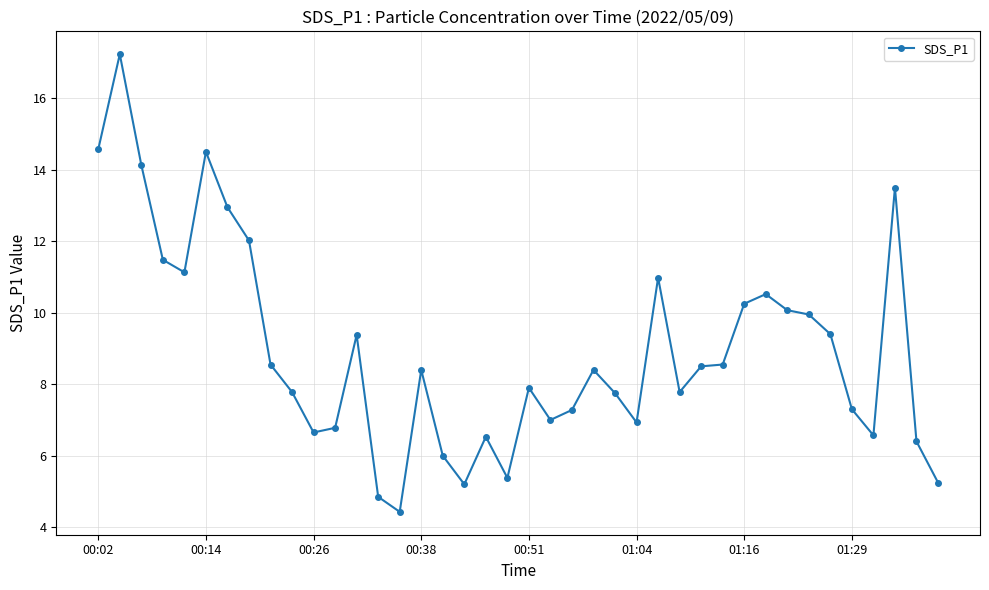

True or false: the data has more than 2 interior local peaks.

True